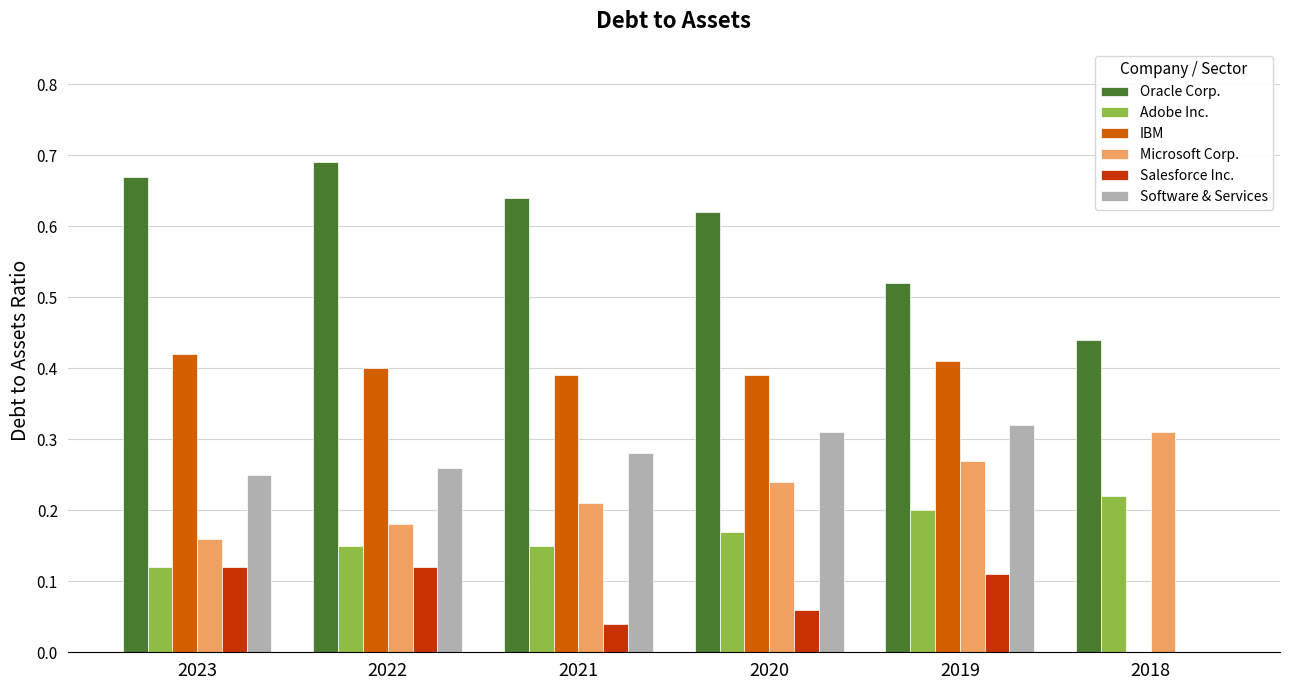

Which label corresponds to the largest value in the chart?

2022